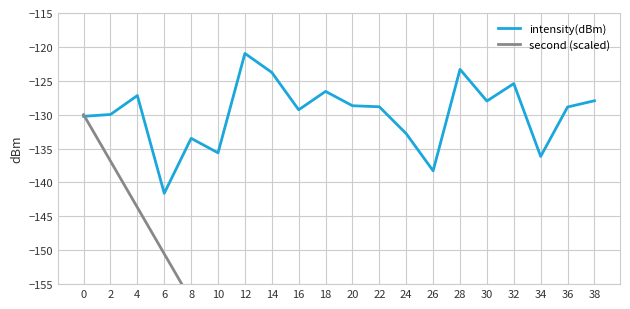

How many interior local peaks does the intensity(dBm) series have?

6